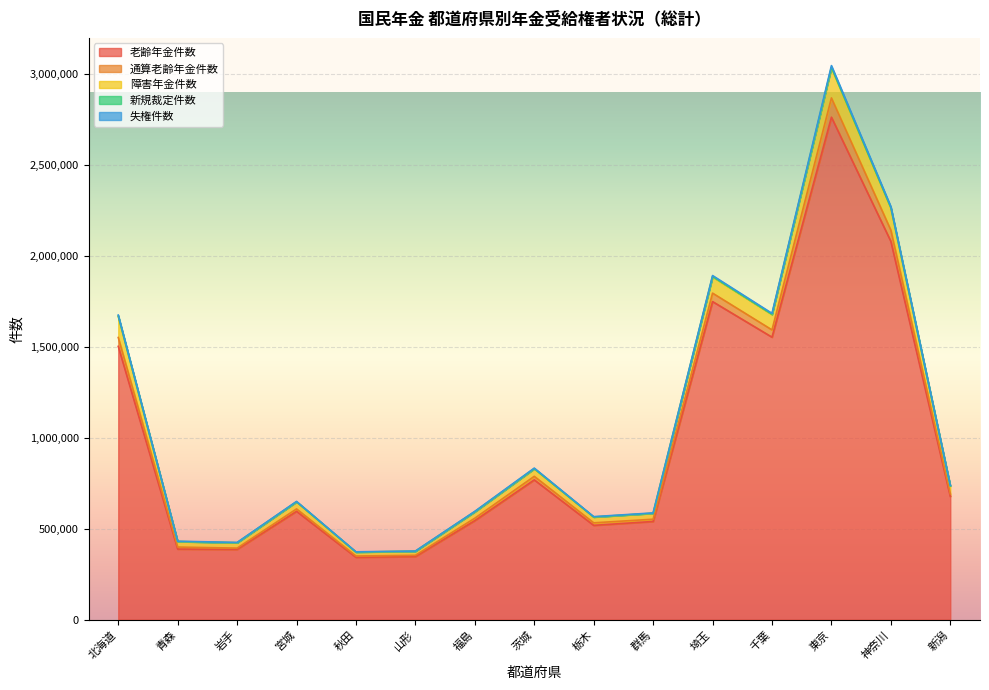

How many interior local valleys does the 失権件数 series have?

4